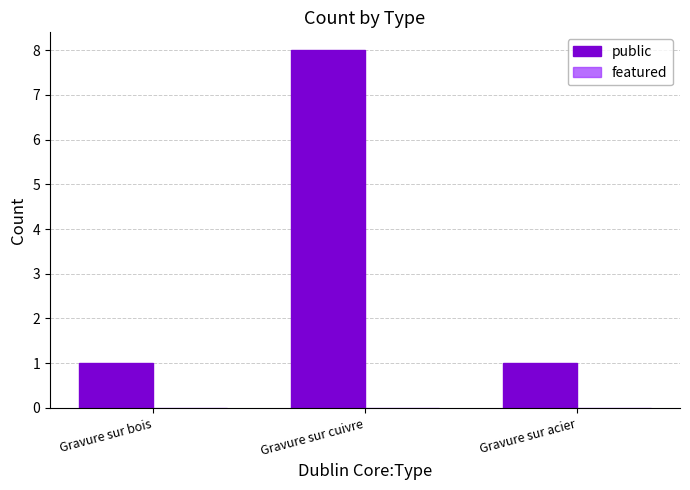

What is the change in value from Gravure sur bois to Gravure sur cuivre?

+7